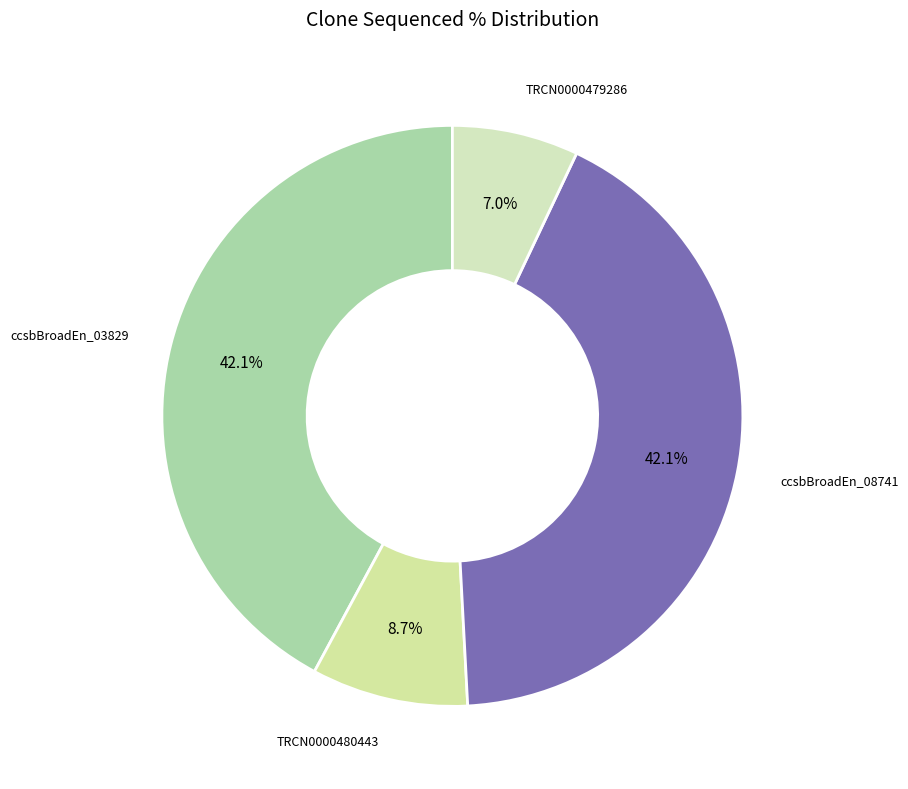

Count the number of slices in the pie.

4